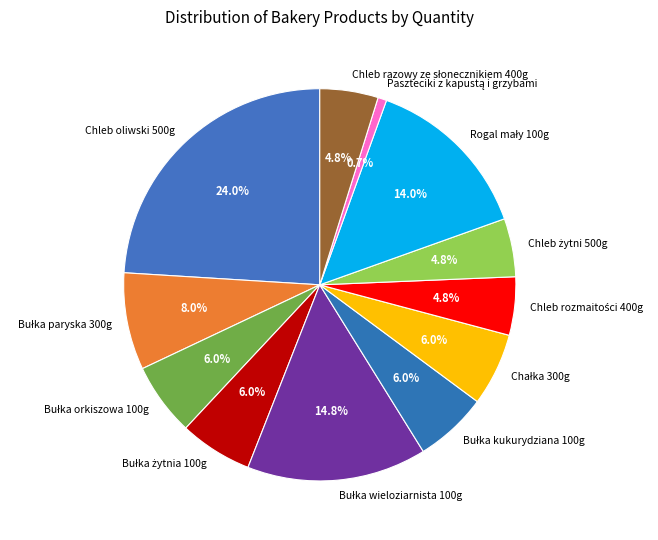

Is there a majority slice in this chart?

No